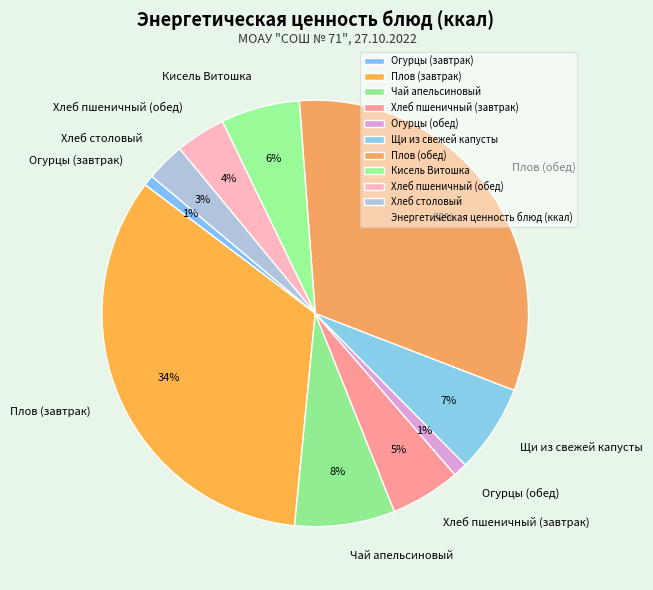

Is it true that Хлеб пшеничный (завтрак) is 5% of the pie?

True